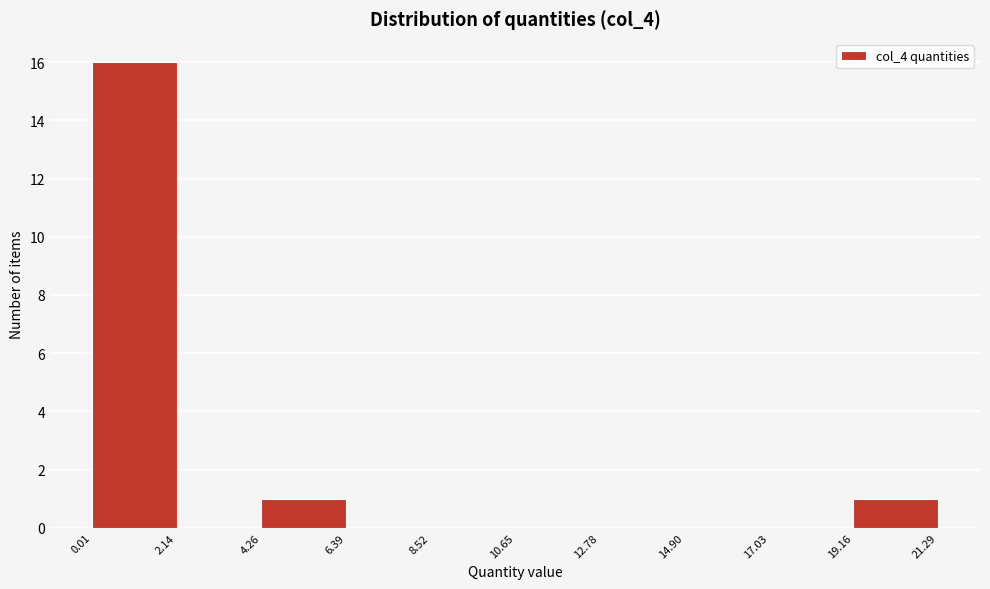

Which range on the x-axis has the tallest bar?

0.01 to 2.14